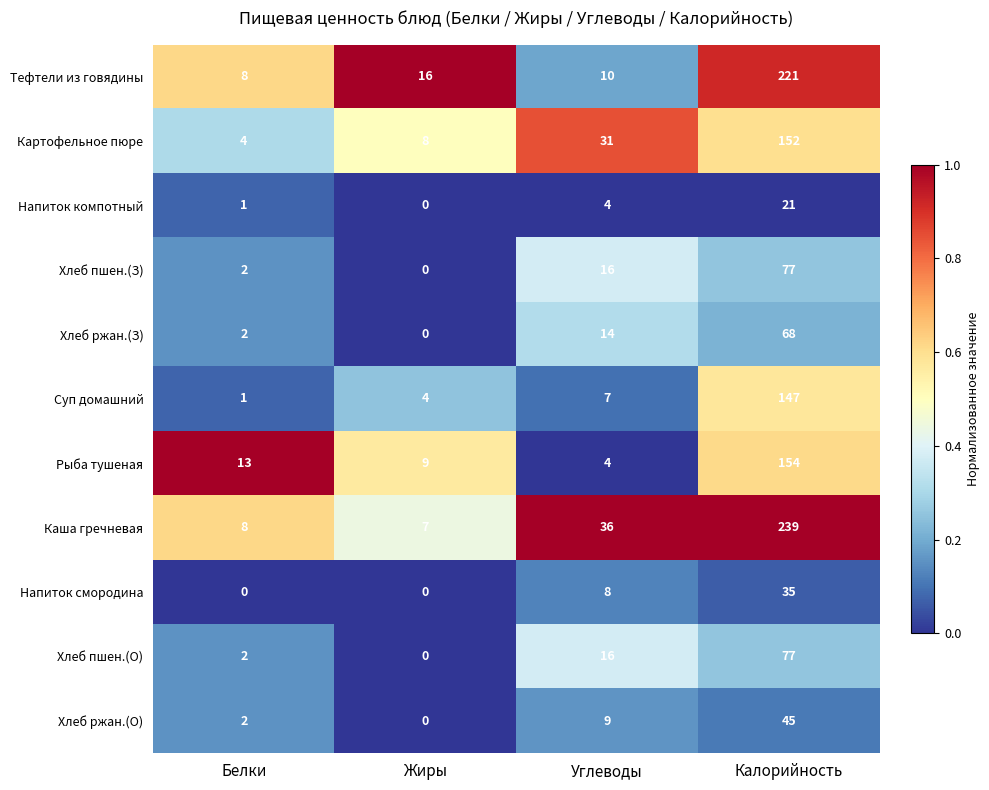

Rank the categories by Хлеб ржан.(З) value from lowest to highest.

Жиры, Белки, Углеводы, Калорийность